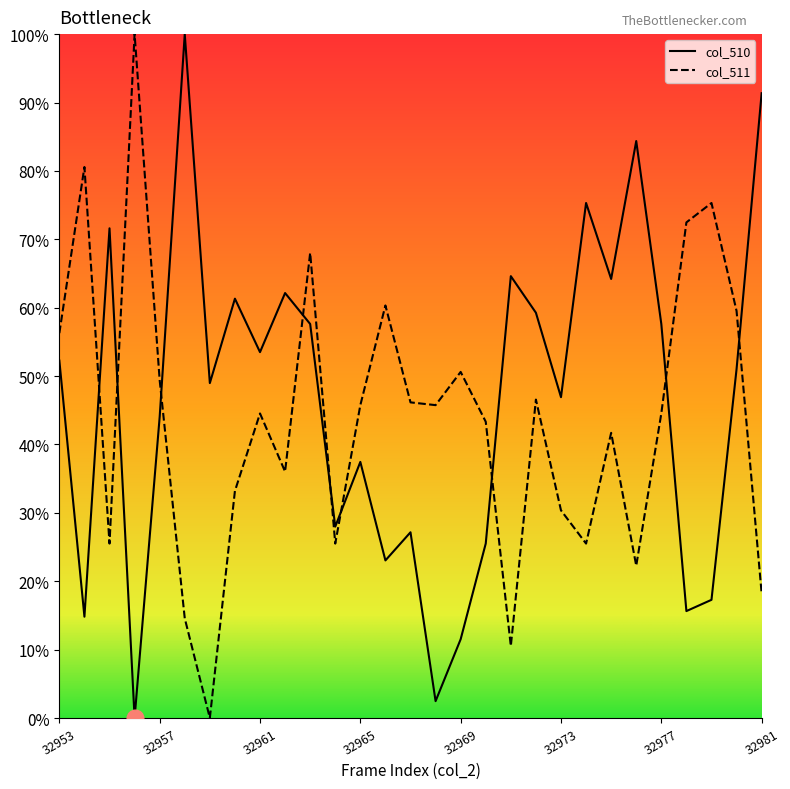

What is the approximate value of col_511 at 32962?

36.0